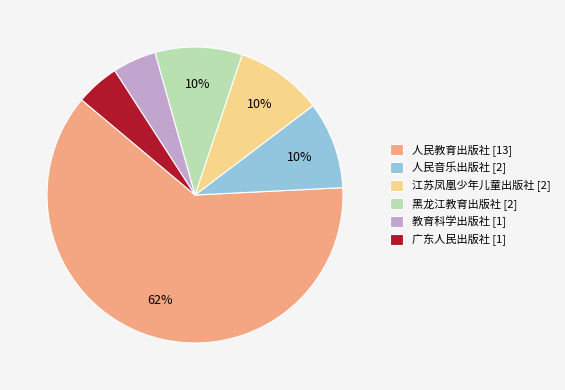

What percentage is the 黑龙江教育出版社 slice, to the nearest percent?

10%